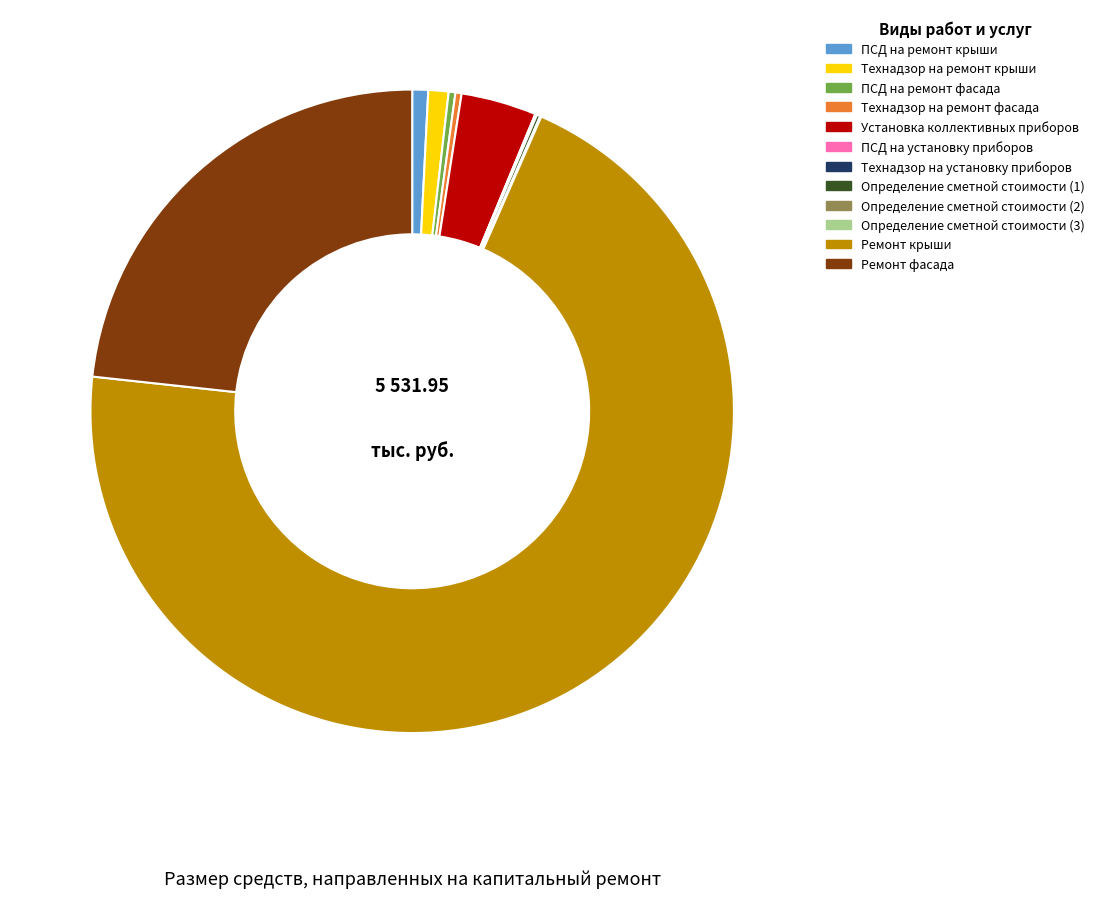

Which category has the biggest portion of the pie?

Ремонт крыши